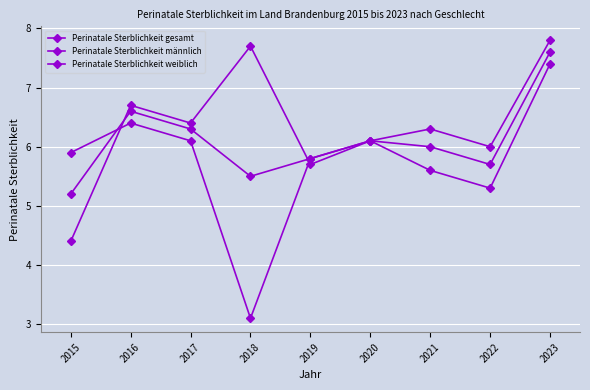

What is the value of the Perinatale Sterblichkeit weiblich point at the 5th from the left?

5.8